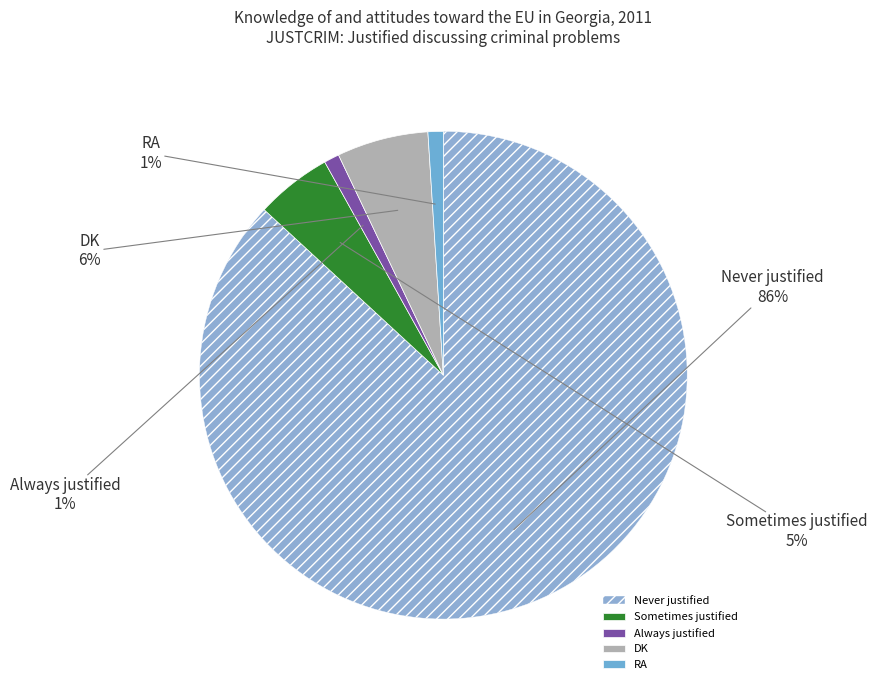

Approximately how many times larger is the value at DK compared to Never justified?

0.1